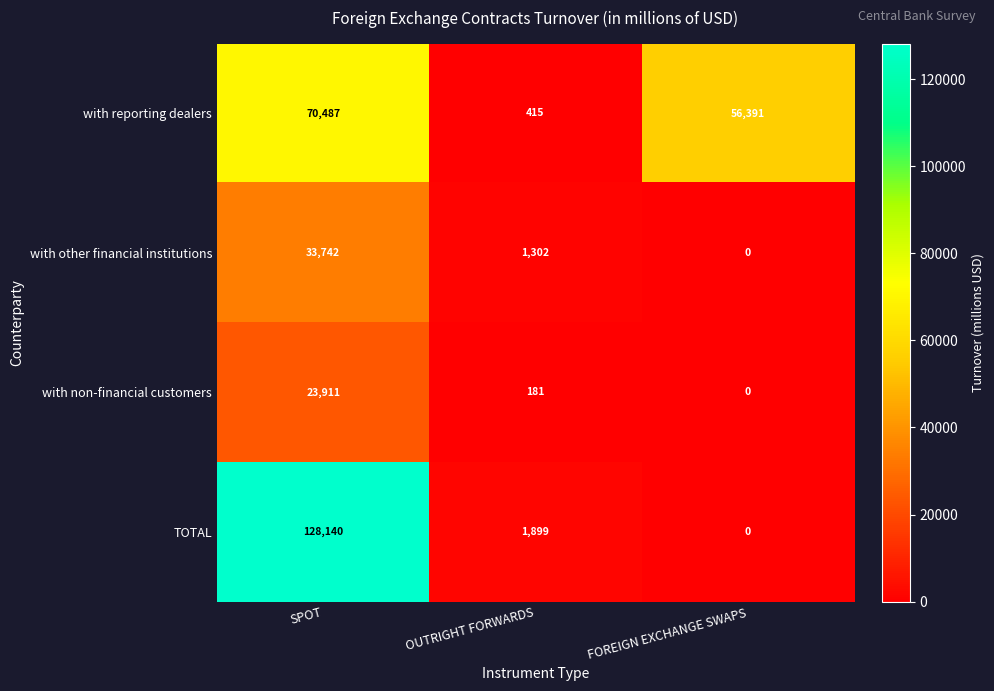

What is the total value across all series at SPOT?

256280